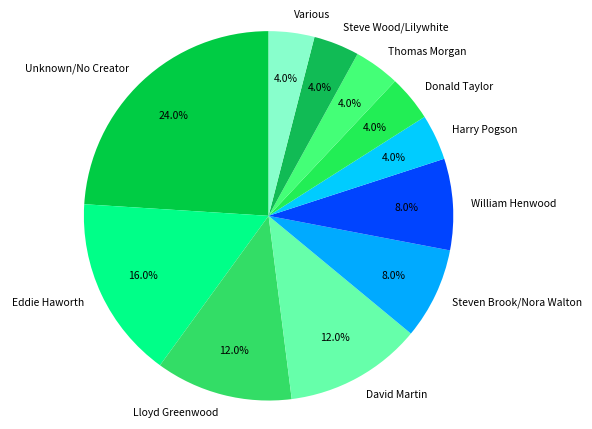

Which has a higher value, Harry Pogson or Eddie Haworth?

Eddie Haworth